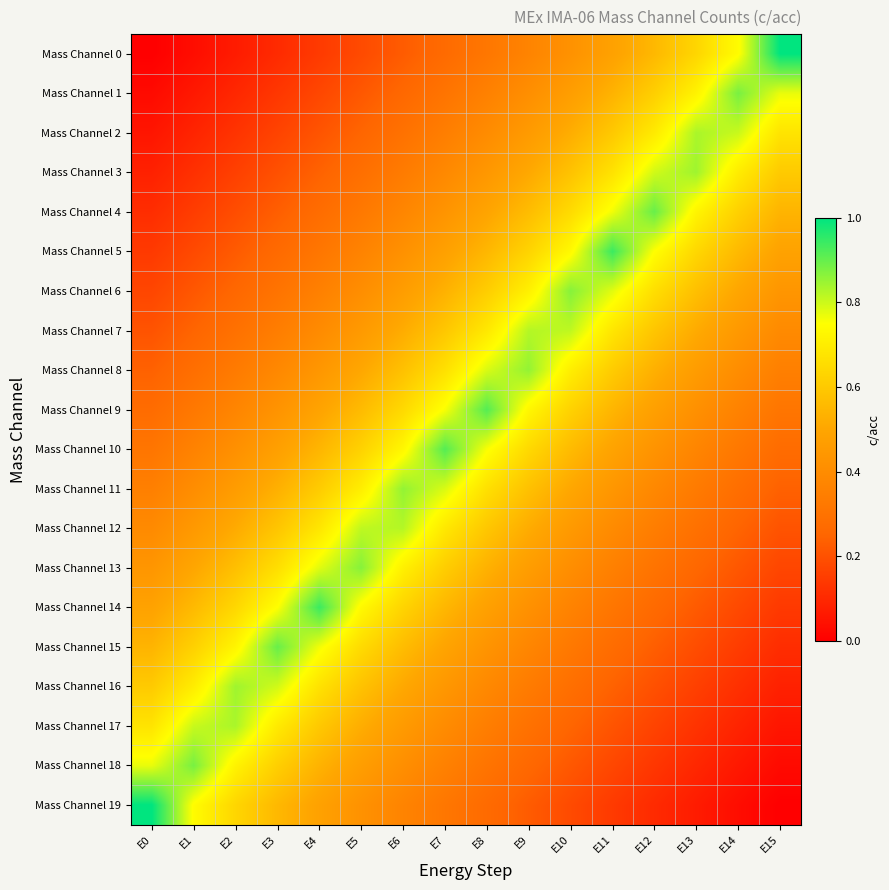

At which category does the chart reach its minimum across all series?

E0